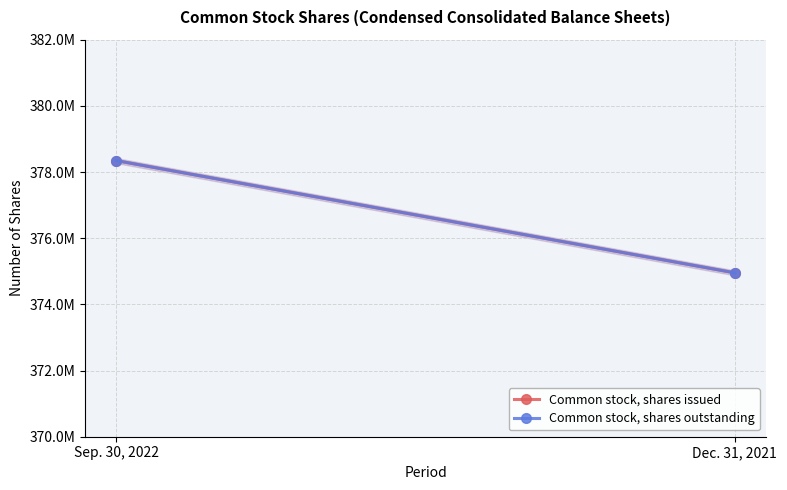

What is the label of the 2nd point from the right?

Sep. 30, 2022